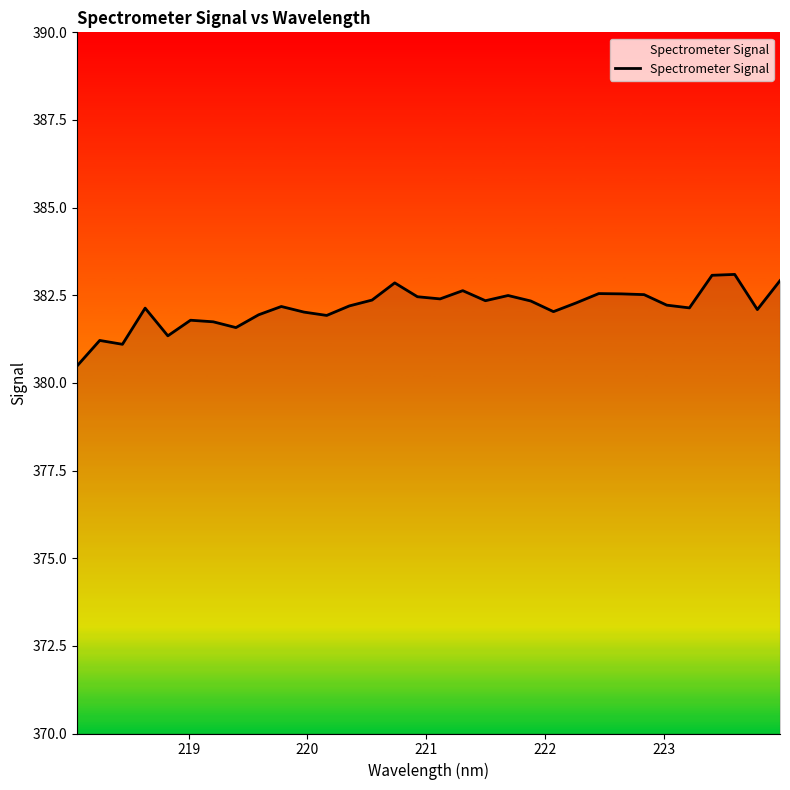

What is the minimum value shown in the chart?

380.5